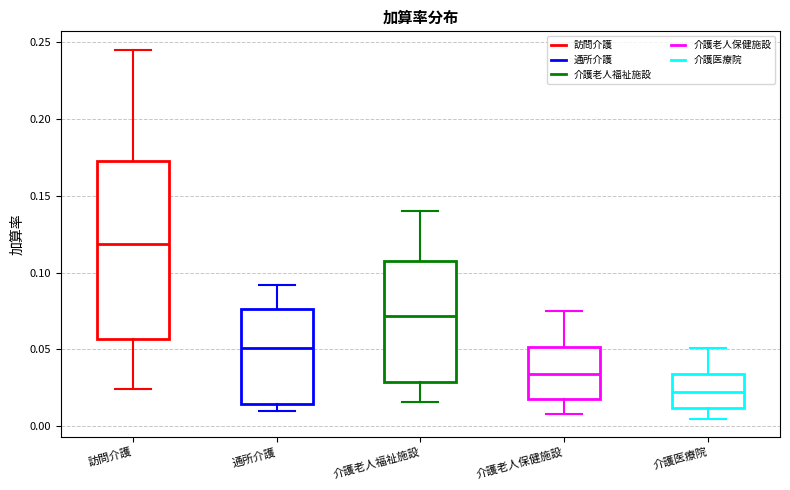

Where does the median line of the box for 通所介護 sit on the y-axis? The values are not printed on the chart, so give them approximately, as read against the axis.

0.050